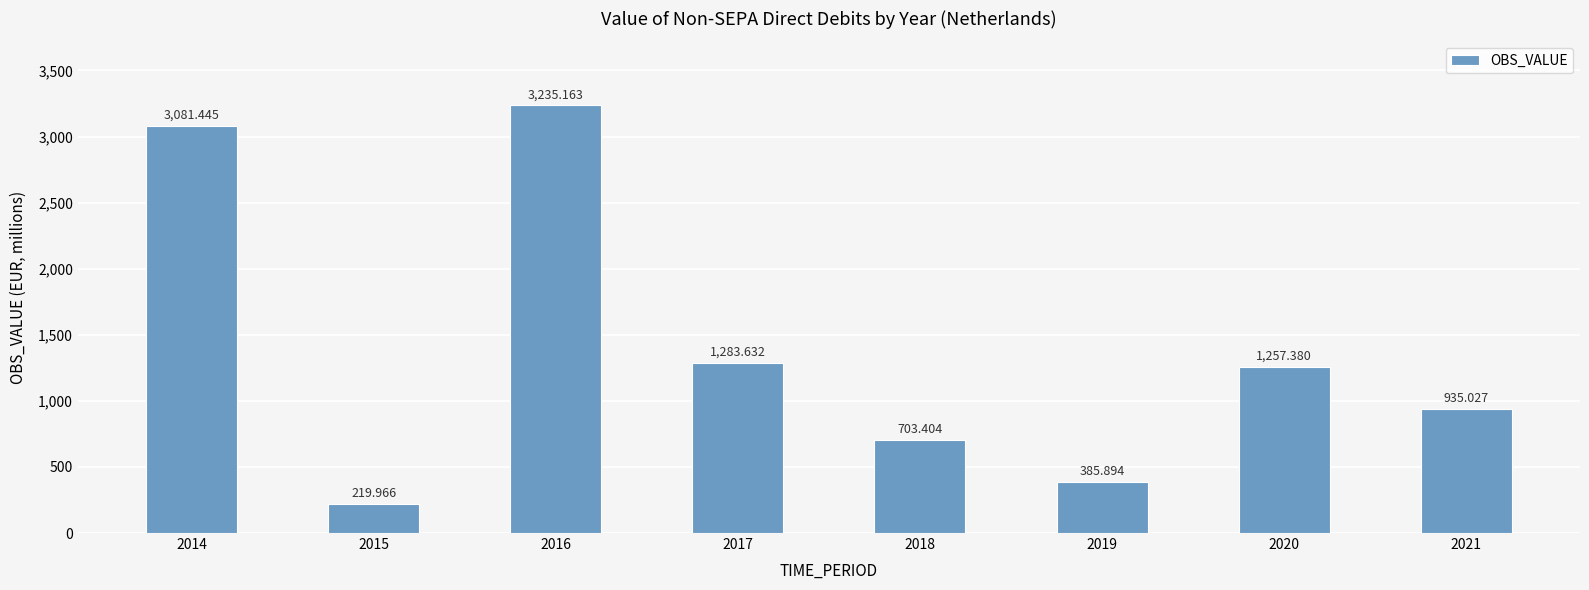

List the labels in order of value, largest first.

2016, 2014, 2017, 2020, 2021, 2018, 2019, 2015